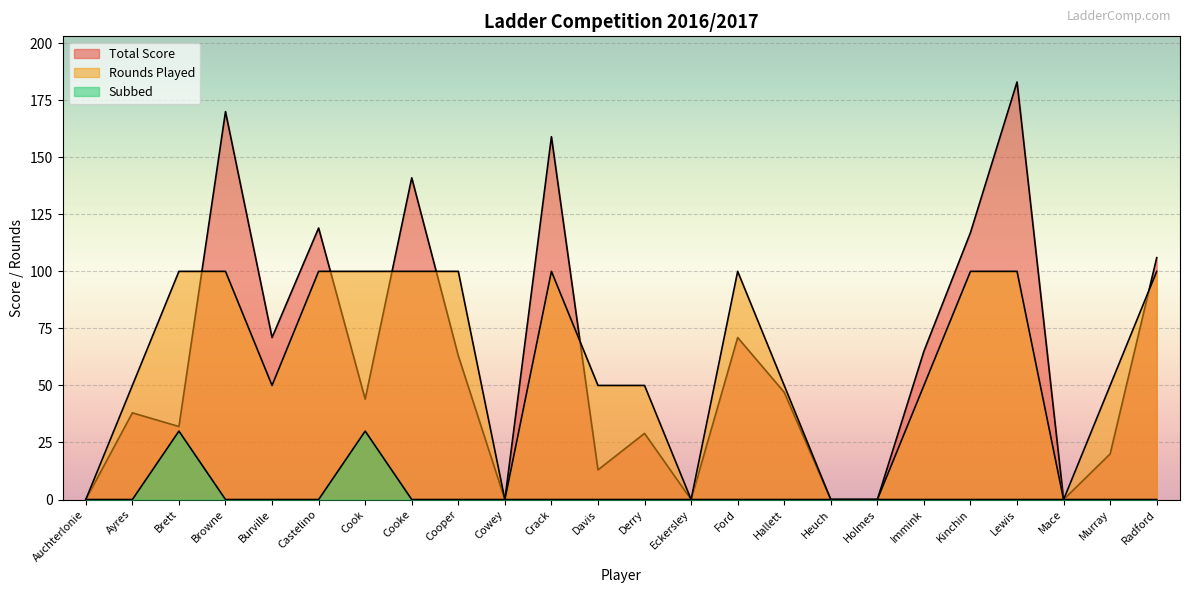

Rank the series at Hallett from highest to lowest value.

Rounds Played, Total Score, Subbed